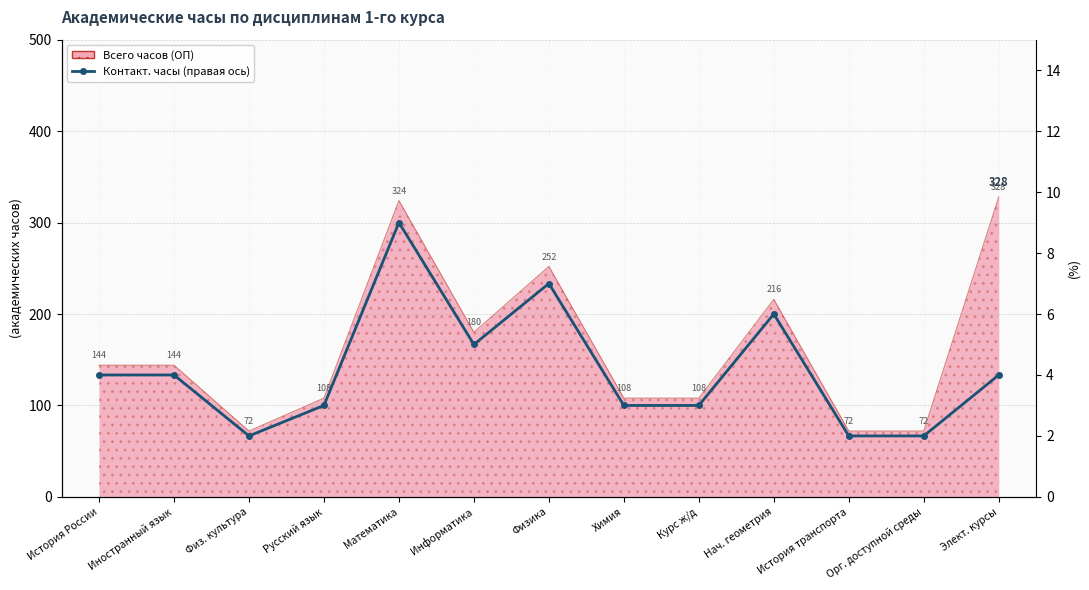

What is the greatest value displayed?

9